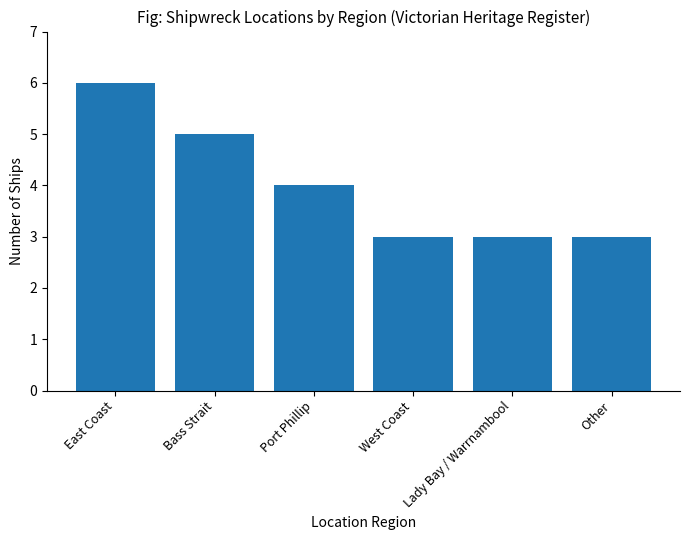

How many series are shown in this chart?

1